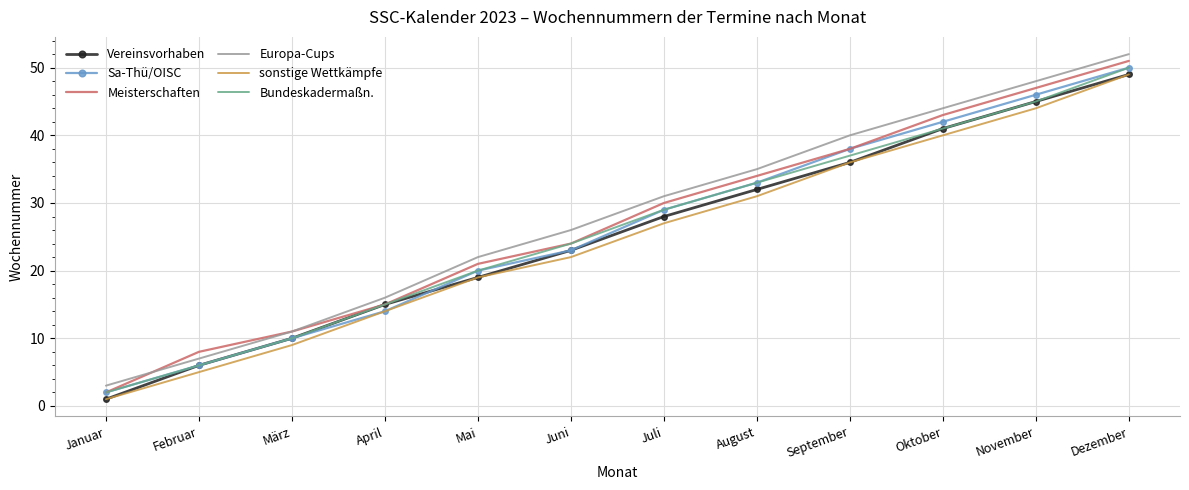

What is the difference between the highest and lowest values at April?

2